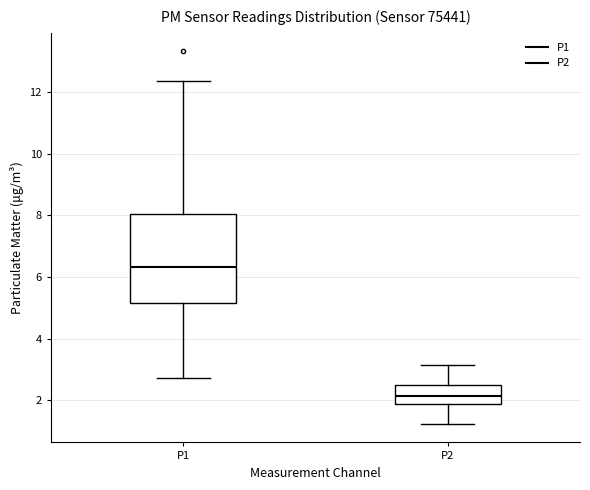

Which box is the tallest, from its lower edge to its upper edge?

P1